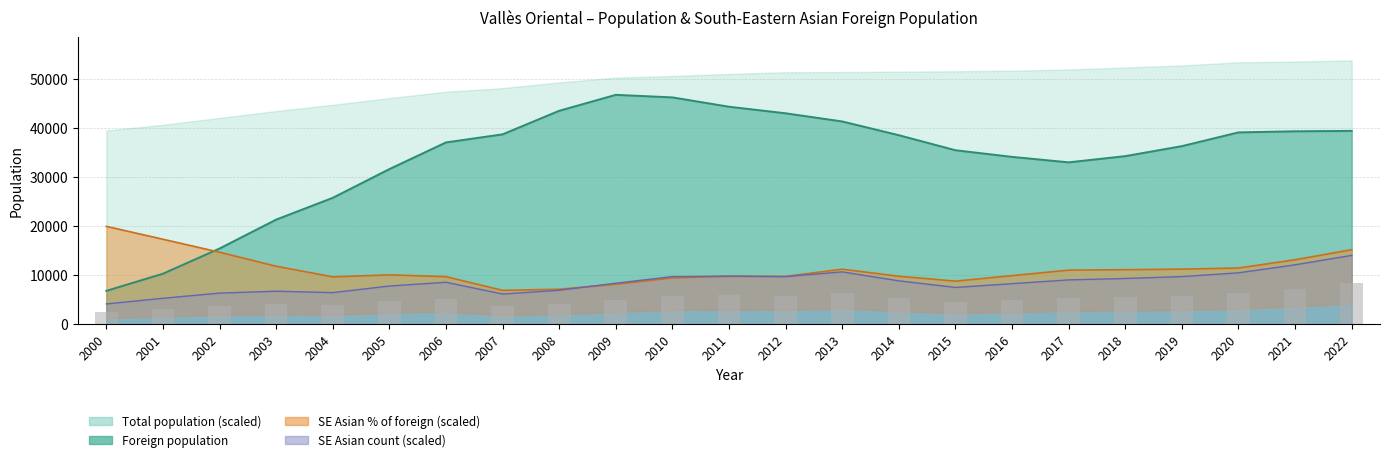

True or false: Foreign population has a value of 43492.0 at 2008.

True